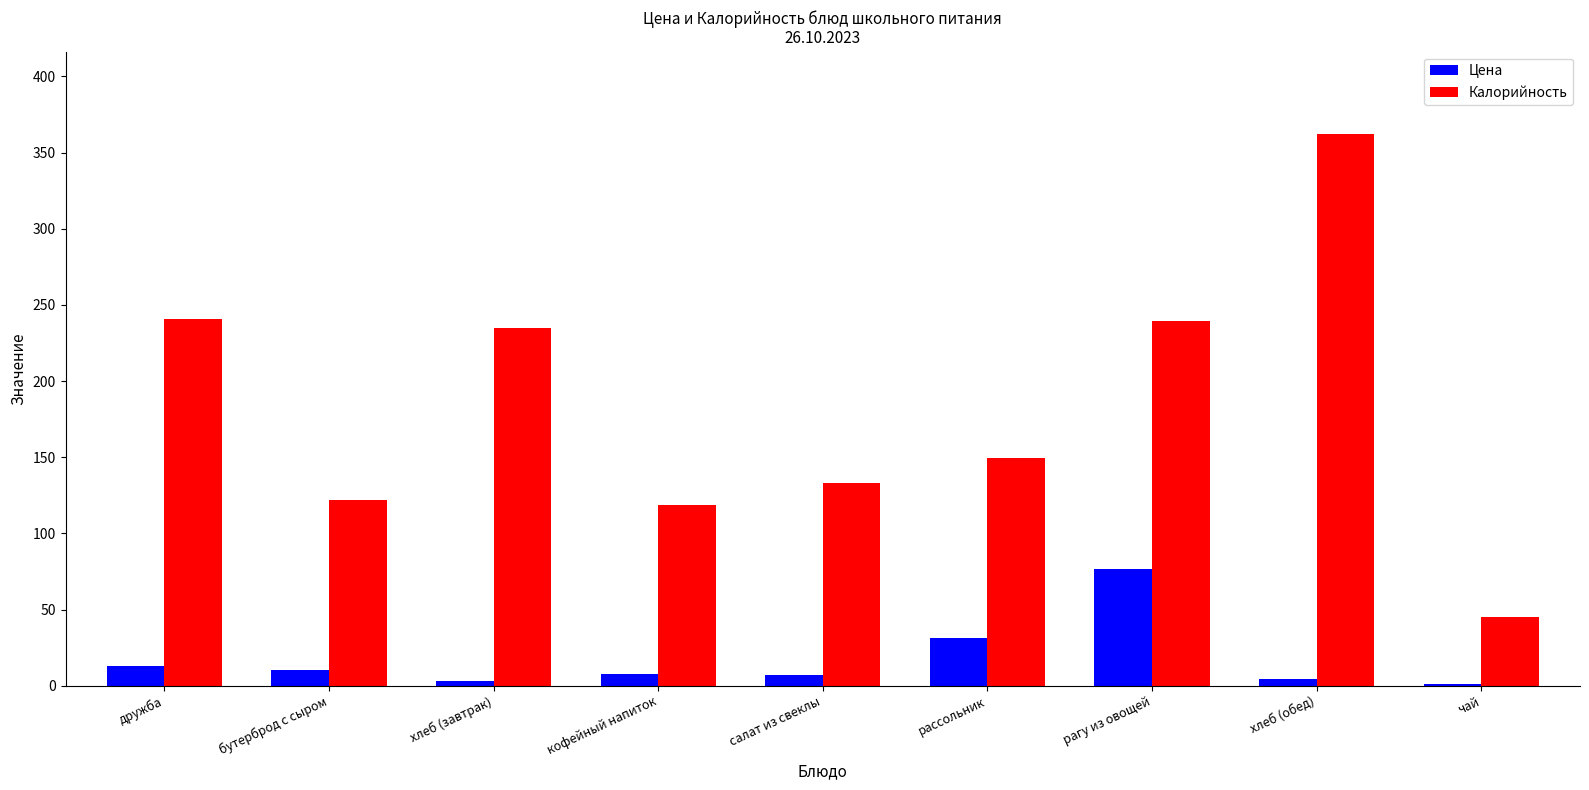

How many bars are there in each group?

2